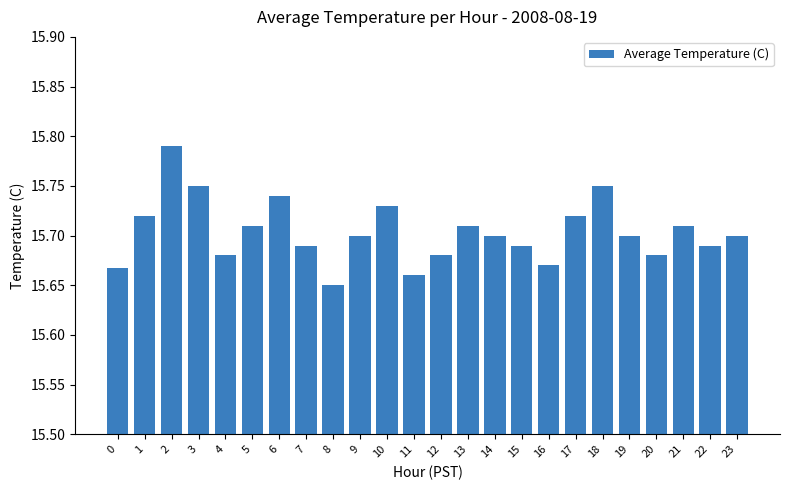

True or false: the data shows 4.8 at 14.

False